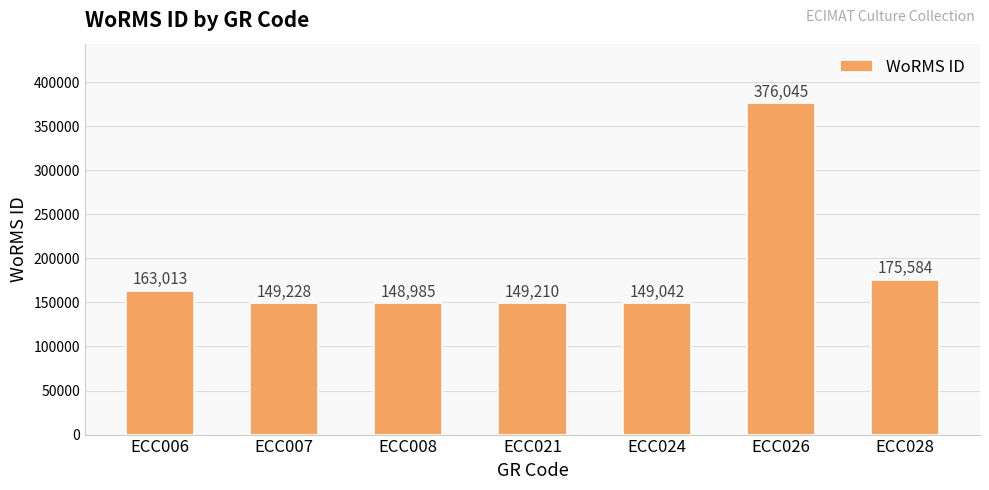

Rank the categories by value from lowest to highest.

ECC008, ECC024, ECC021, ECC007, ECC006, ECC028, ECC026